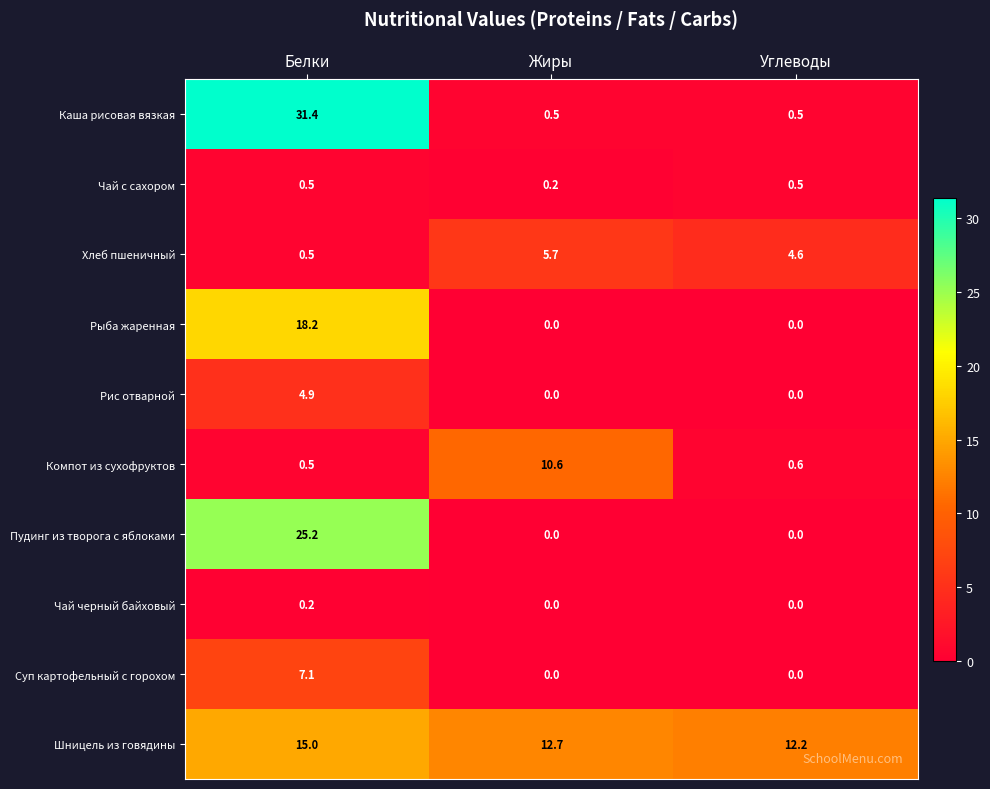

Rank the series by their maximum value, from lowest to highest.

Чай черный байховый, Чай с сахором, Рис отварной, Хлеб пшеничный, Суп картофельный с горохом, Компот из сухофруктов, Шницель из говядины, Рыба жаренная, Пудинг из творога с яблоками, Каша рисовая вязкая